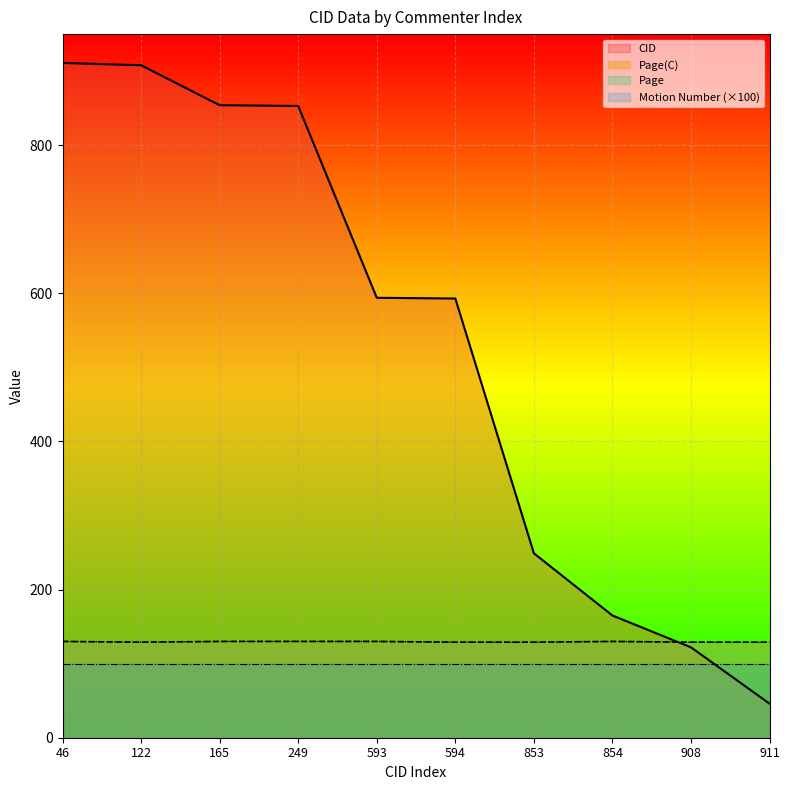

Does the chart display data point markers on the line(s)?

No